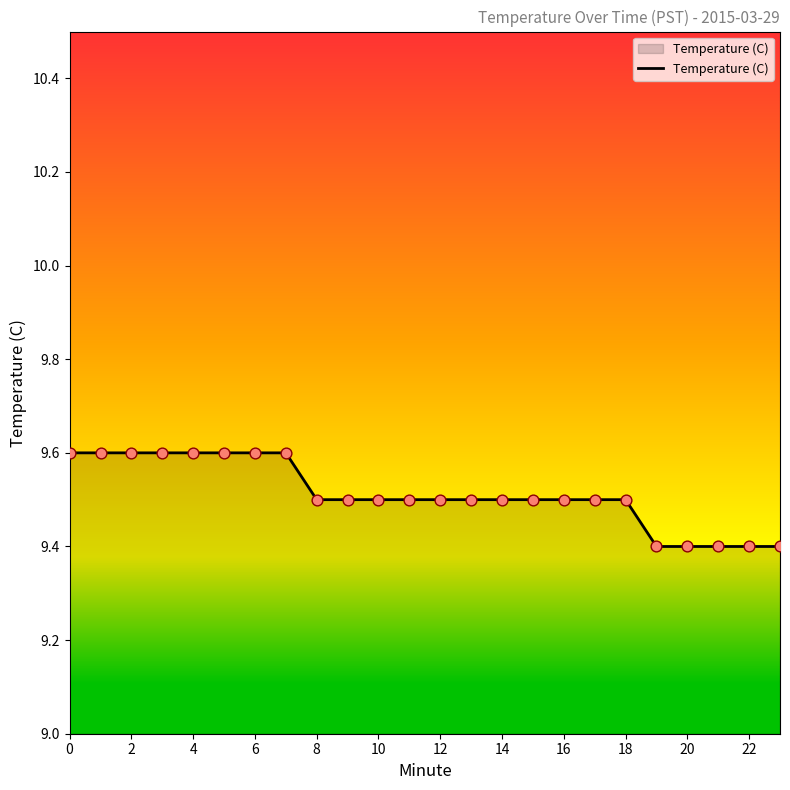

What is the smallest value displayed?

9.4